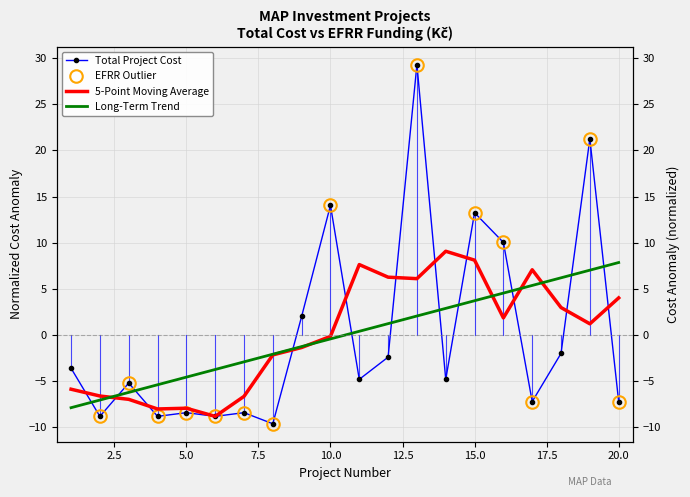

What is the smallest value displayed?

-9.6